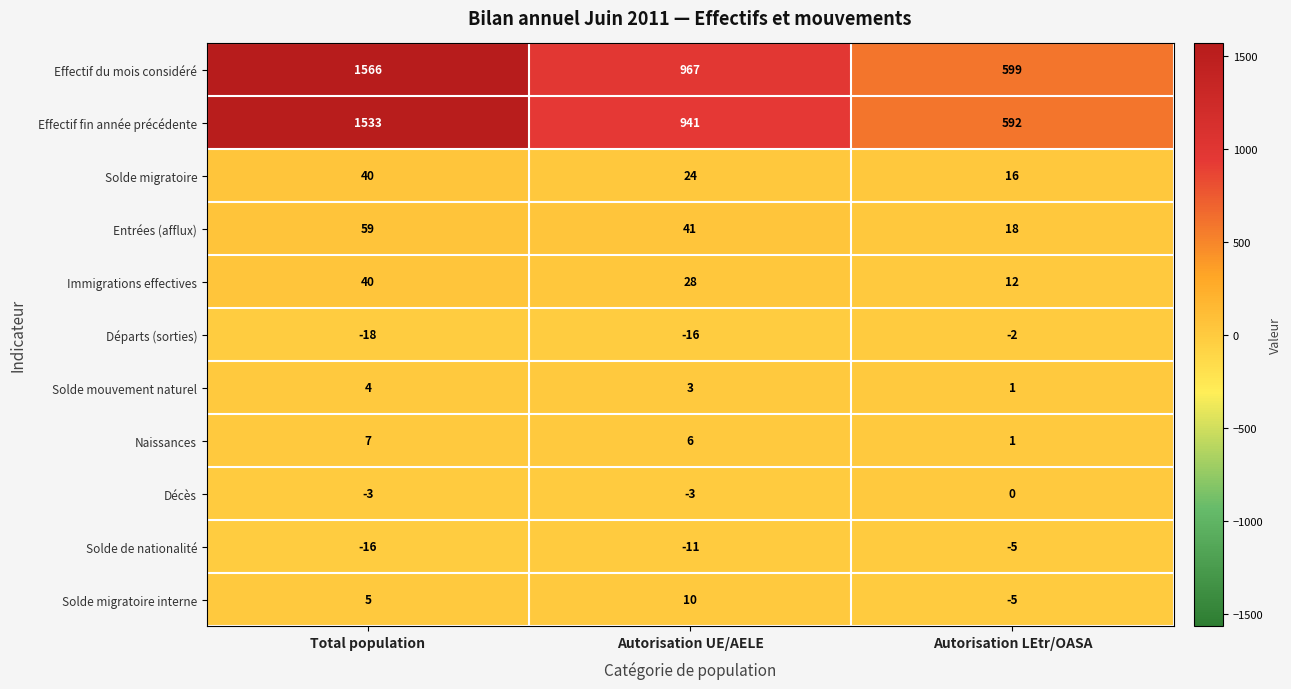

Read the Solde migratoire value at Total population.

40